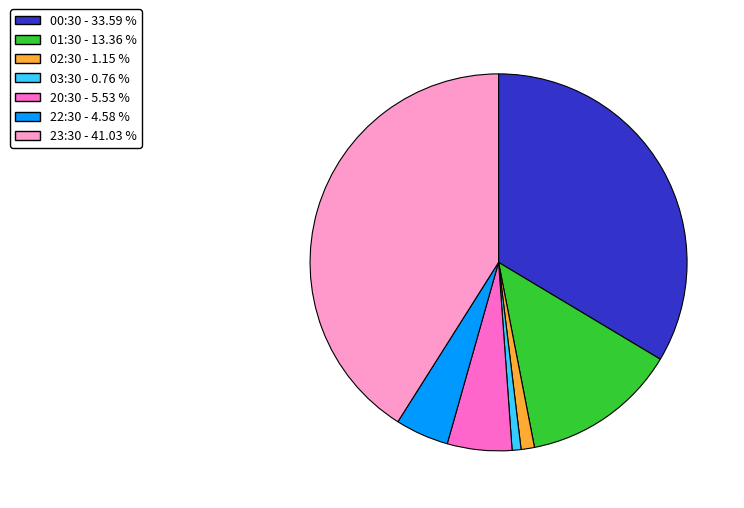

What is the largest slice in the pie chart?

23:30 - 41.03 %